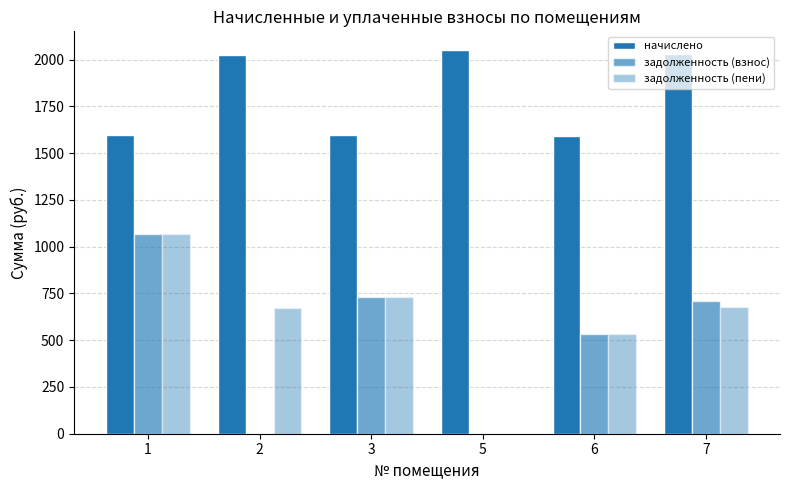

Which has a higher value, 3 or 1?

3